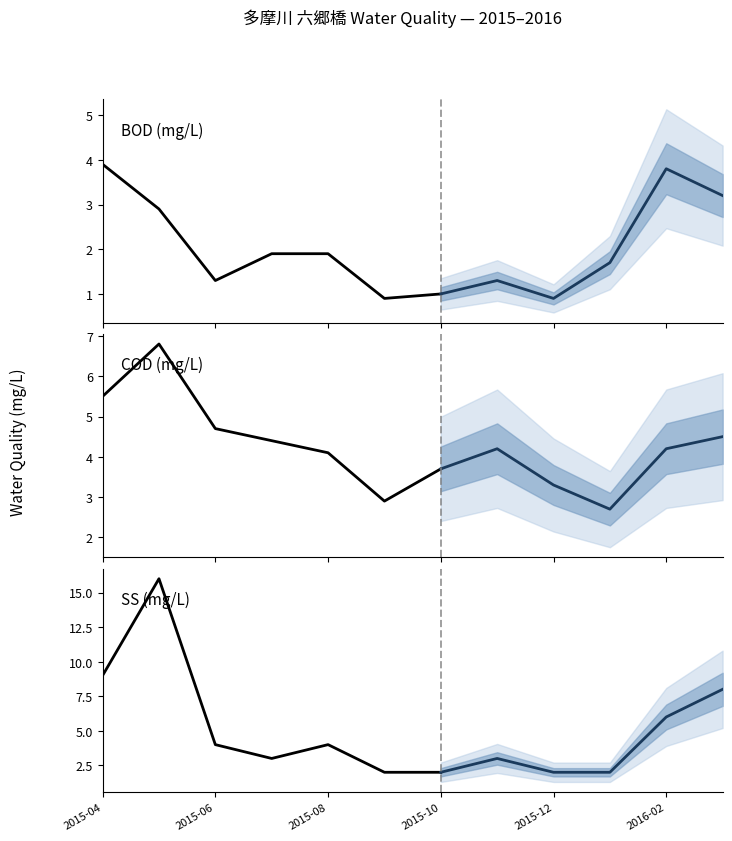

Reading left to right, transcribe all the data shown in this chart.

BOD: 2015-04=3.9	2015-05=2.9	2015-06=1.3	2015-07=1.9	2015-08=1.9	2015-09=0.9	2015-10=1.0	2015-11=1.3	2015-12=0.9	2016-01=1.7	2016-02=3.8	2016-03=3.2
COD: 2015-04=5.5	2015-05=6.8	2015-06=4.7	2015-07=4.4	2015-08=4.1	2015-09=2.9	2015-10=3.7	2015-11=4.2	2015-12=3.3	2016-01=2.7	2016-02=4.2	2016-03=4.5
SS: 2015-04=9.0	2015-05=16.0	2015-06=4.0	2015-07=3.0	2015-08=4.0	2015-09=2.0	2015-10=2.0	2015-11=3.0	2015-12=2.0	2016-01=2.0	2016-02=6.0	2016-03=8.0